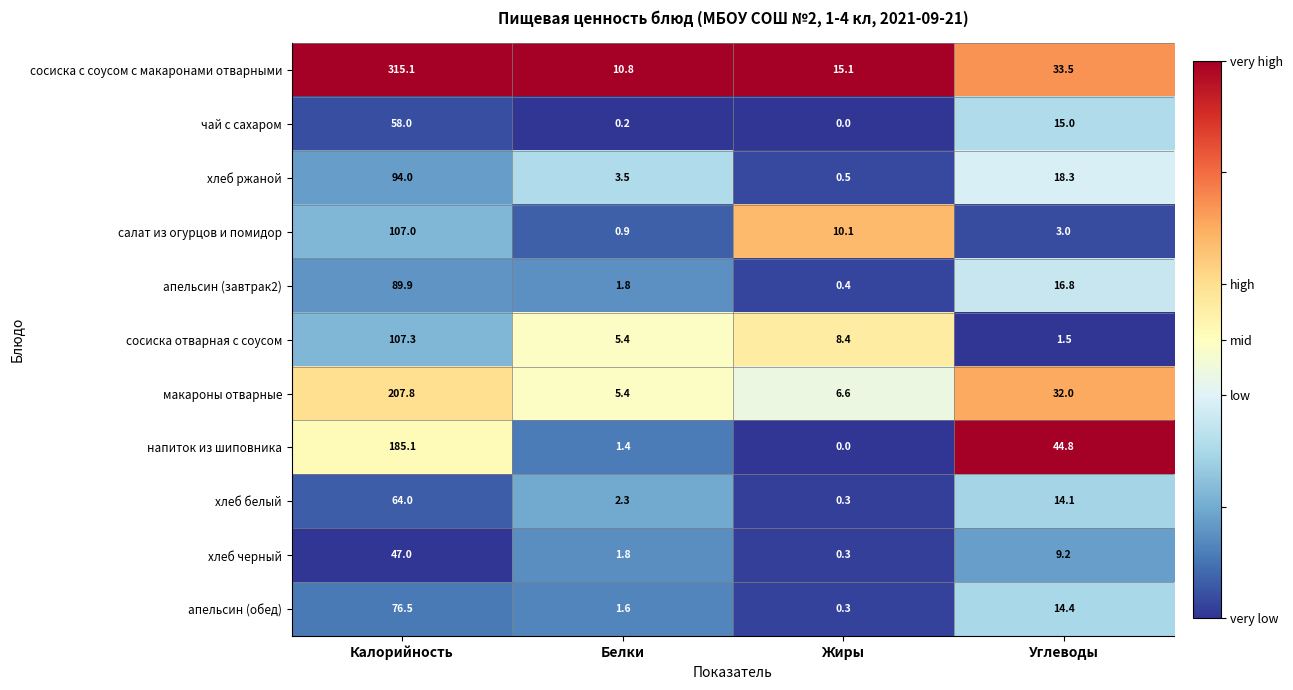

The value of сосиска с соусом с макаронами отварными at Калорийность is 315.1. True or false?

True